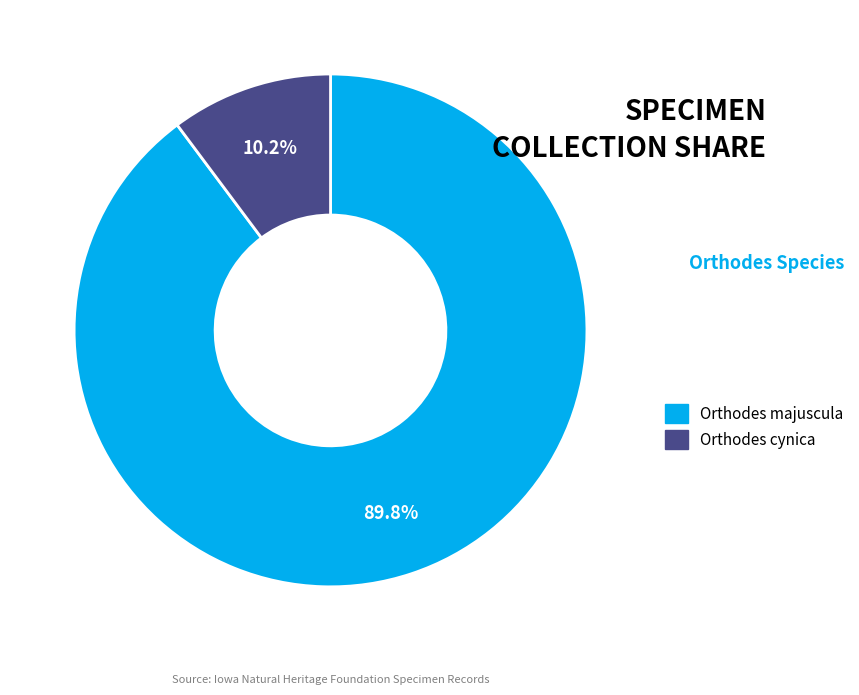

Is there any slice that represents more than half of the pie?

Yes